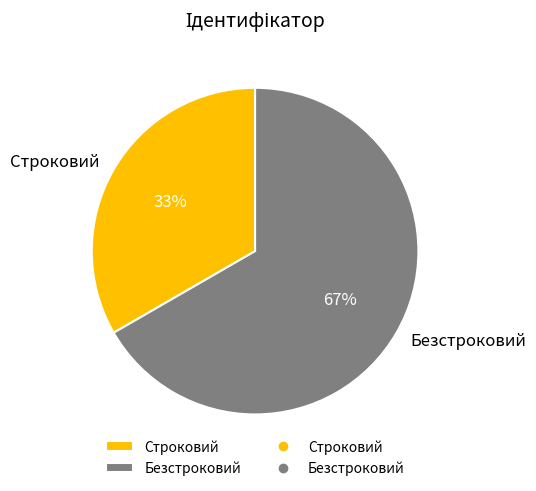

How many slices are in this pie chart?

2